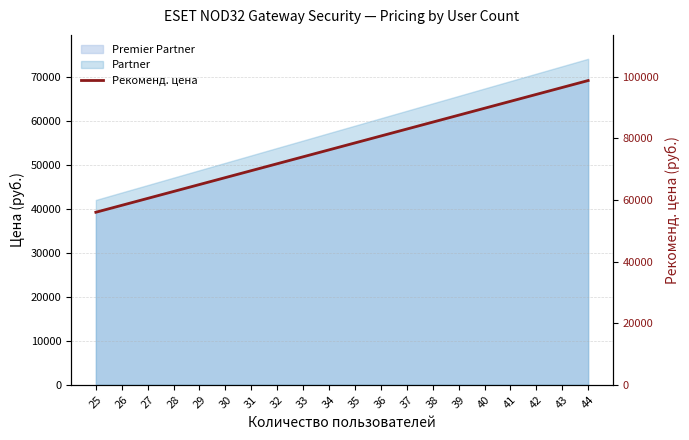

Rank the categories by value from highest to lowest.

44, 43, 42, 41, 40, 39, 38, 37, 36, 35, 34, 33, 32, 31, 30, 29, 28, 27, 26, 25